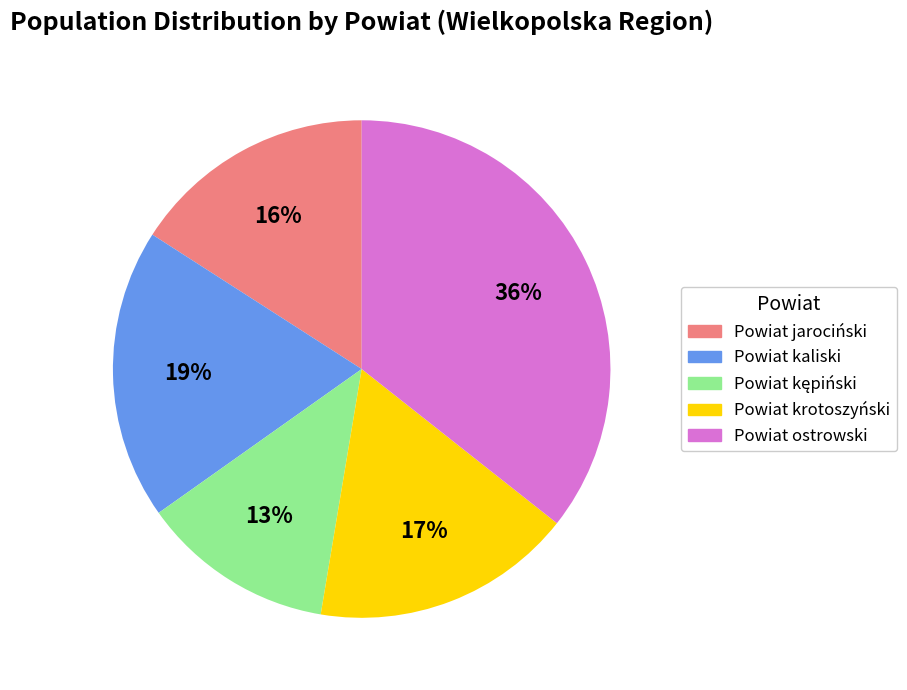

Does Powiat jarociński represent more than half of the total?

No